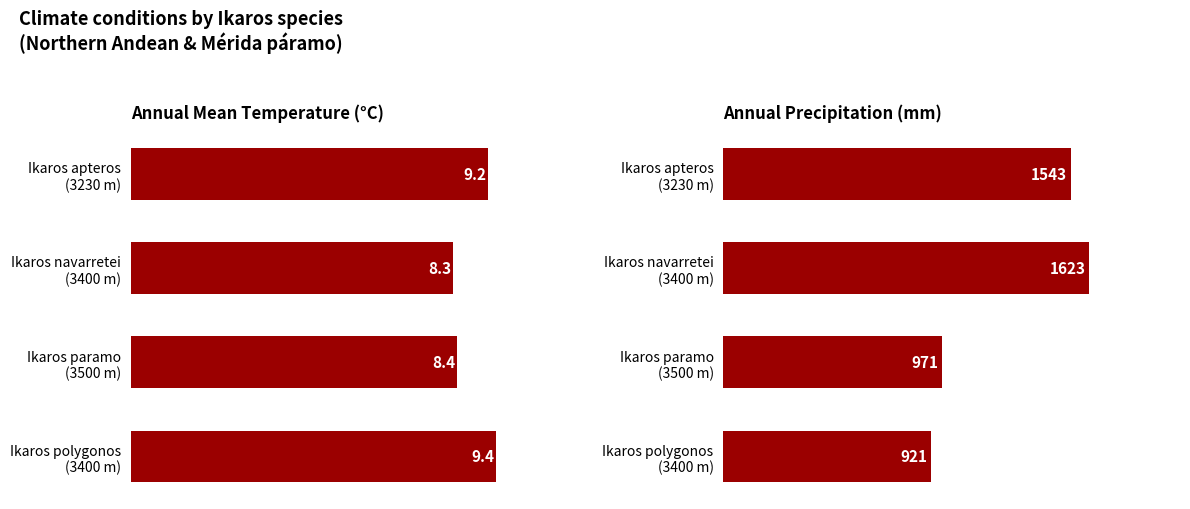

What is the average value of the Annual mean temperature (°C) series?

8.8